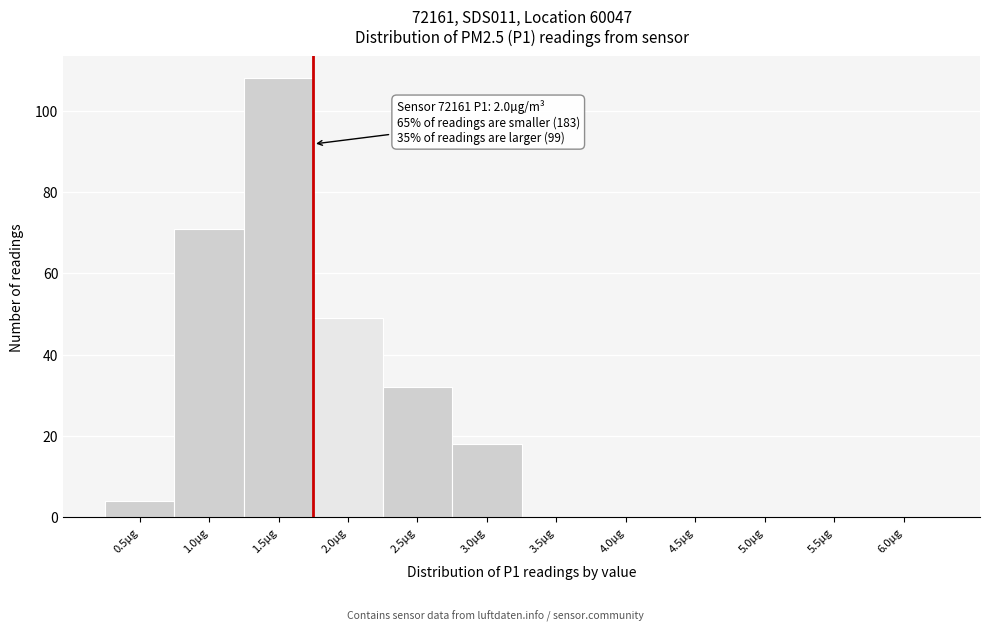

Reading left to right, what are all the values shown in this chart?

0.5µg=4	1.0µg=71	1.5µg=108	2.0µg=49	2.5µg=32	3.0µg=18	3.5µg=0	4.0µg=0	4.5µg=0	5.0µg=0	5.5µg=0	6.0µg=0